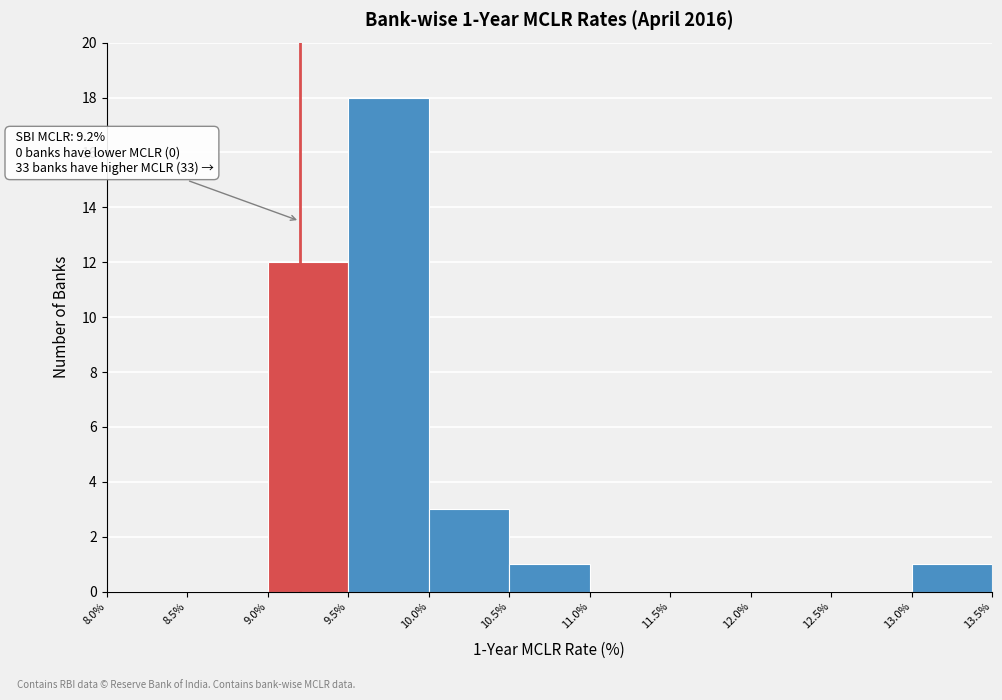

Which range on the x-axis has the tallest bar?

9.5% to 10.0%